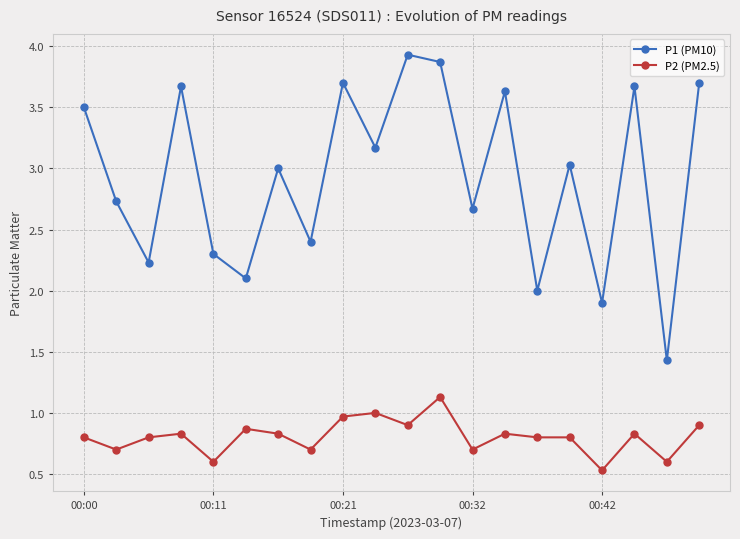

True or false: P2 (PM2.5) and P1 (PM10) cross at least once.

False